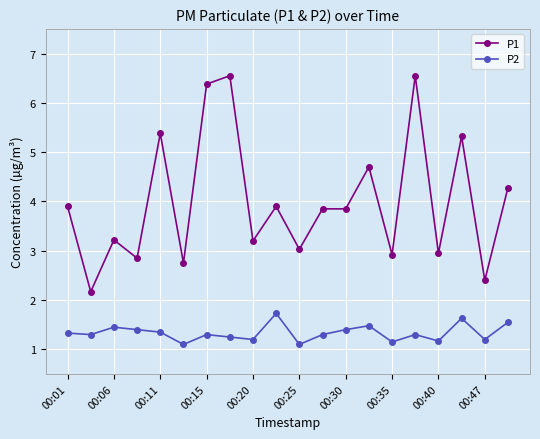

True or false: P2 and P1 cross at least once.

False